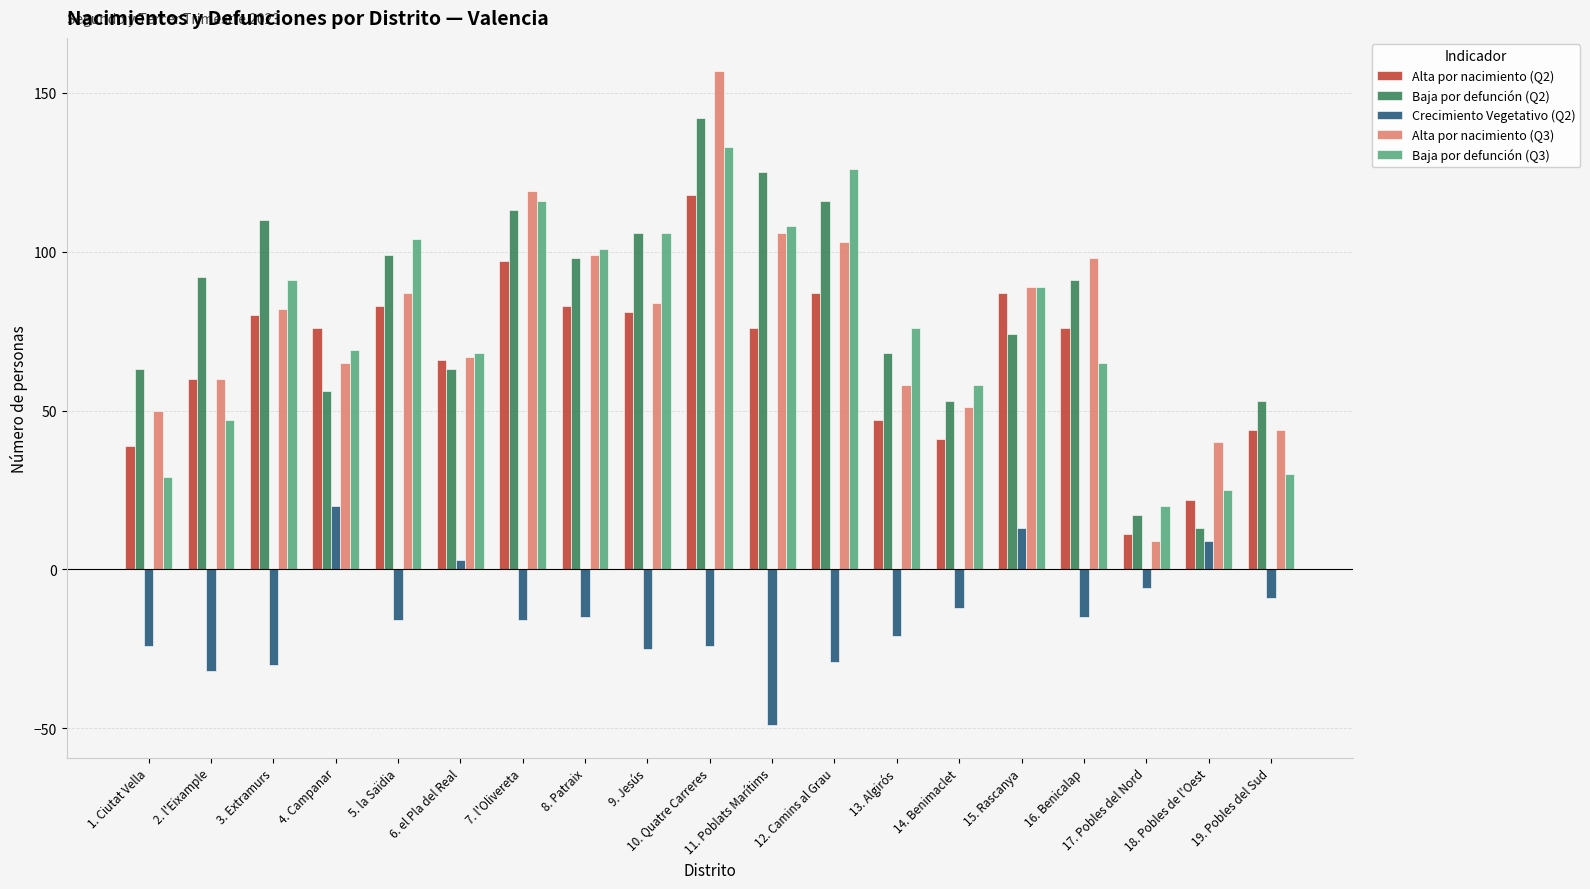

Reading left to right, transcribe all the data shown in this chart.

Alta por nacimiento (Q2): 39	60	80	76	83	66	97	83	81	118	76	87	47	41	87	76	11	22	44
Baja por defunción (Q2): 63	92	110	56	99	63	113	98	106	142	125	116	68	53	74	91	17	13	53
Crecimiento Vegetativo (Q2): -24	-32	-30	20	-16	3	-16	-15	-25	-24	-49	-29	-21	-12	13	-15	-6	9	-9
Alta por nacimiento (Q3): 50	60	82	65	87	67	119	99	84	157	106	103	58	51	89	98	9	40	44
Baja por defunción (Q3): 29	47	91	69	104	68	116	101	106	133	108	126	76	58	89	65	20	25	30